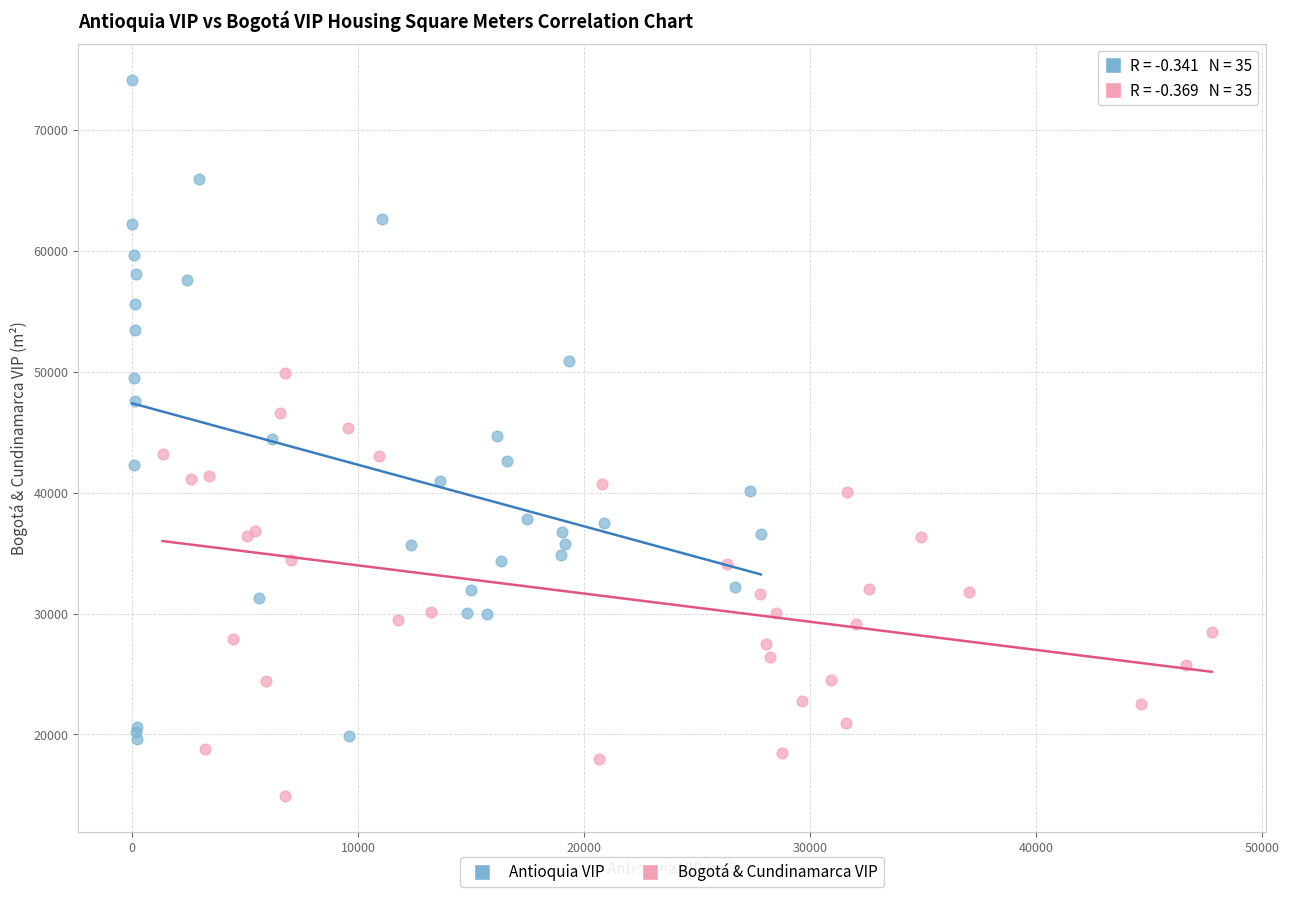

Which series contains the highest Y value?

Antioquia VIP